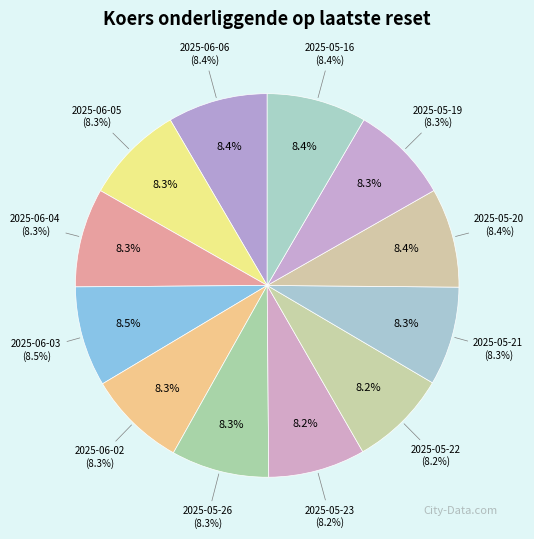

How much of the chart is everything except 2025-05-16?

91.6%